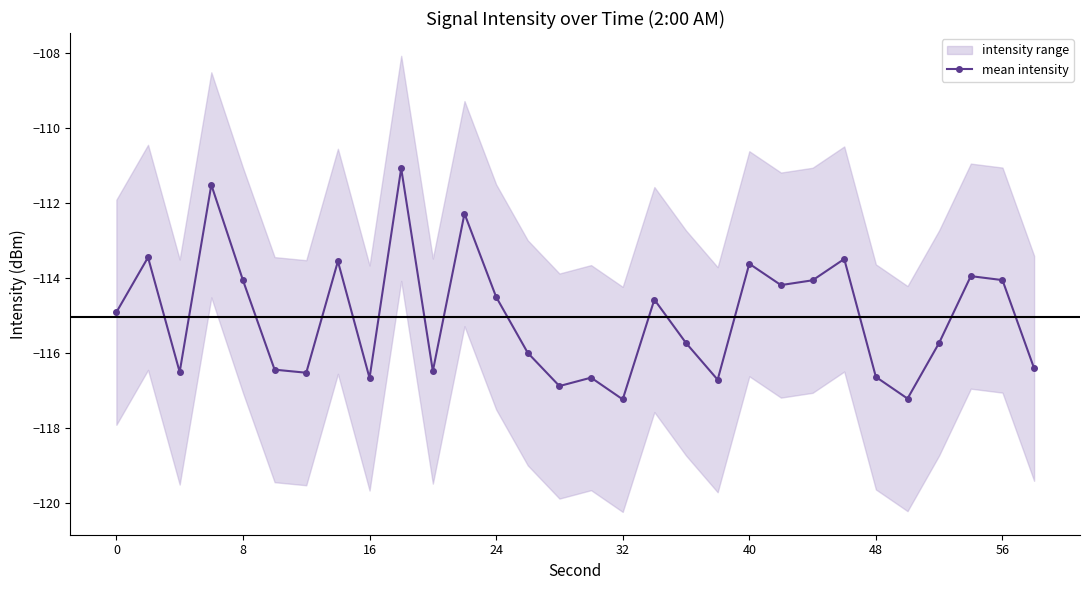

True or false: there are more than 2 points higher than both neighbors.

True